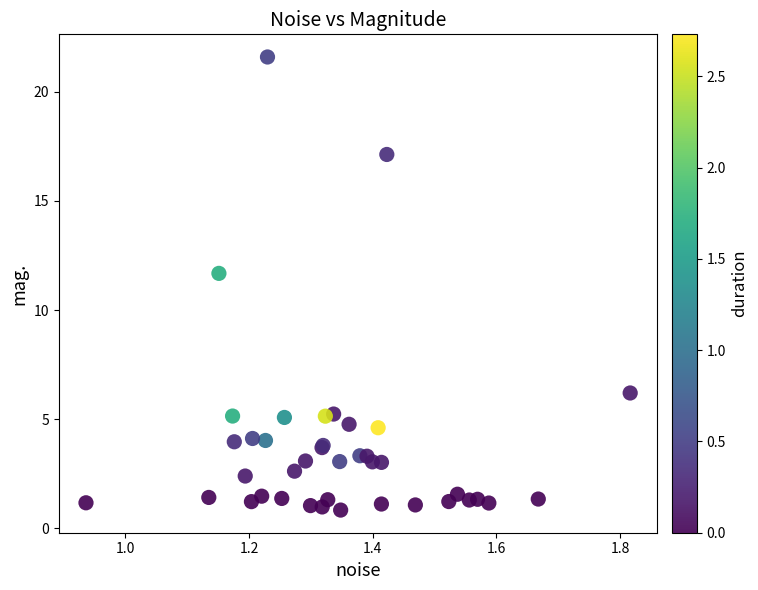

What Y value in the scatter plot is closest to 11?

11.7